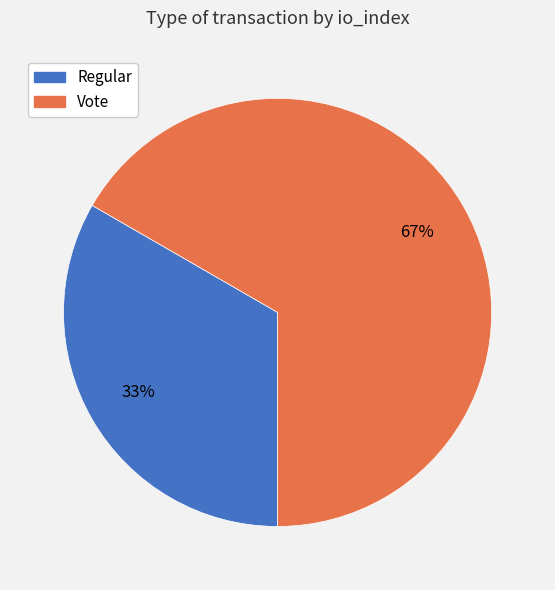

What percentage is the Regular slice, to the nearest percent?

33%